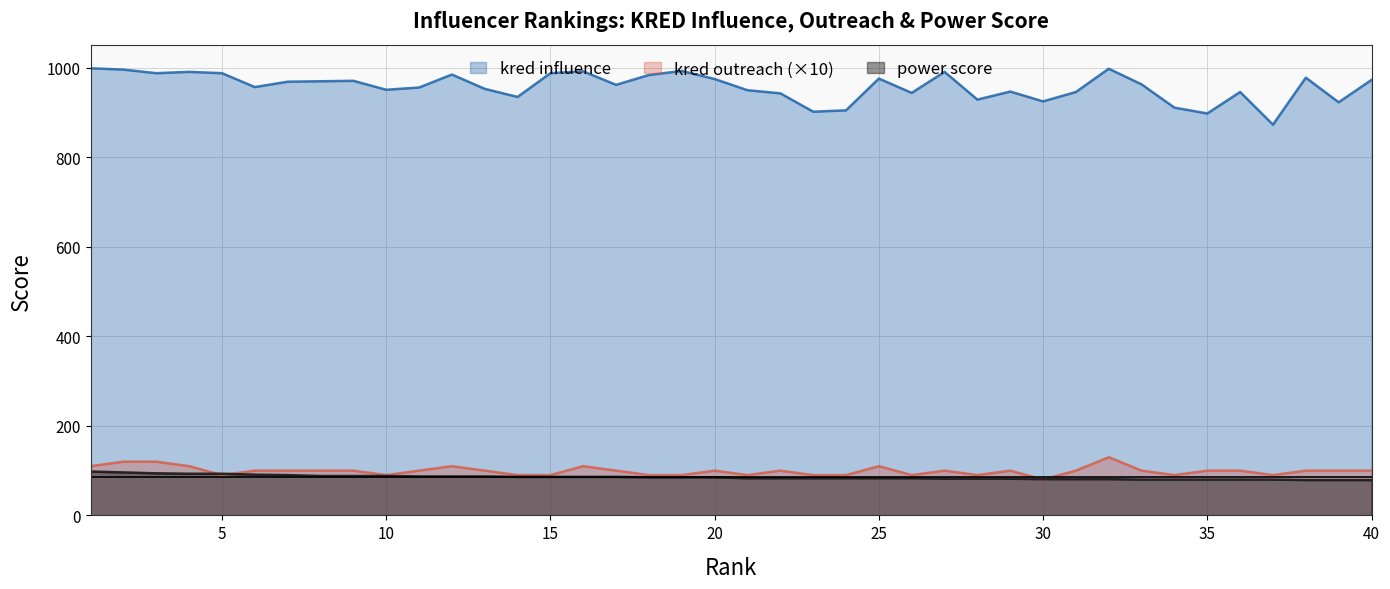

The kred outreach series shows 140 at 8. True or false?

False